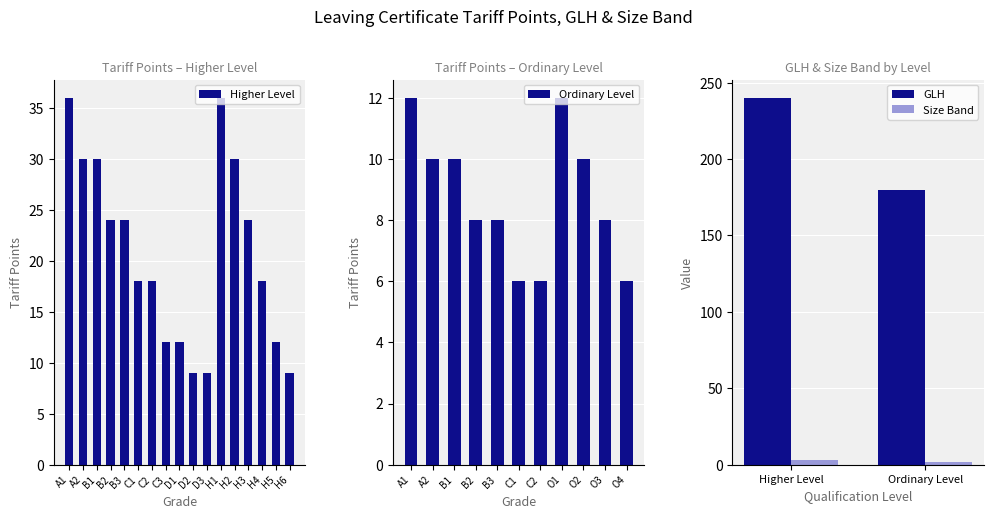

Is it true that the value at C3 is 18?

False